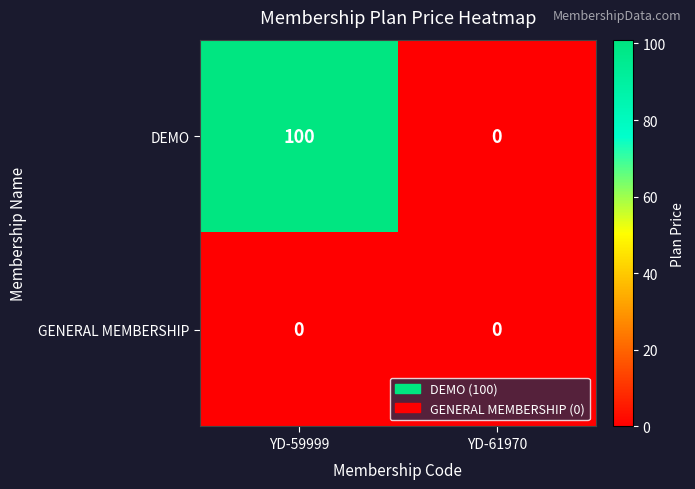

Reading right to left, list all the values displayed in this chart.

DEMO: 0	100
GENERAL MEMBERSHIP: 0	0